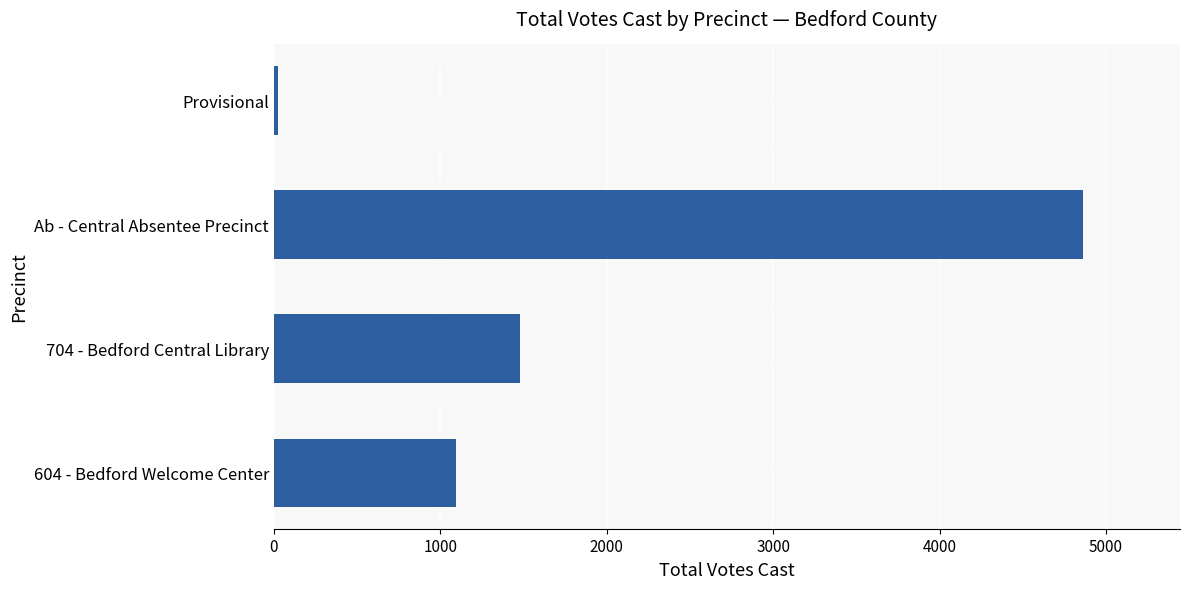

At which category does the chart reach its peak across all series?

Ab - Central Absentee Precinct